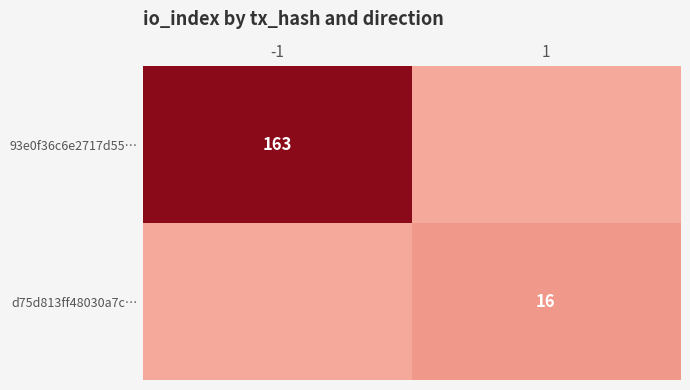

How many distinct data groups are displayed?

2